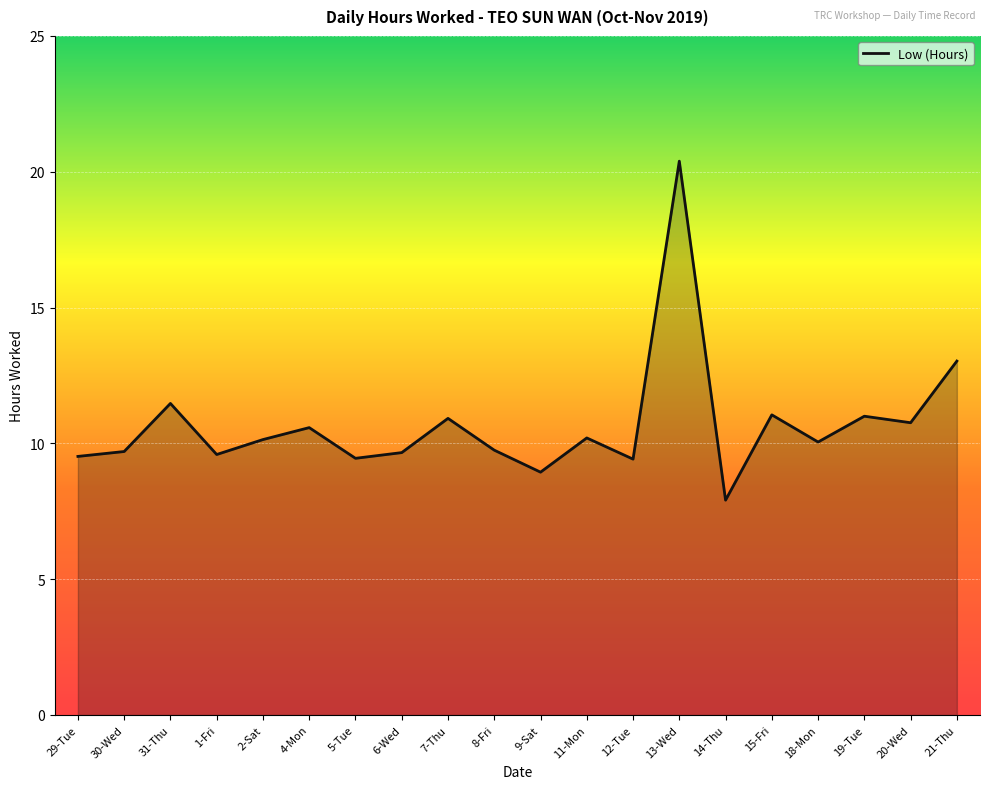

What is the average value?

10.7